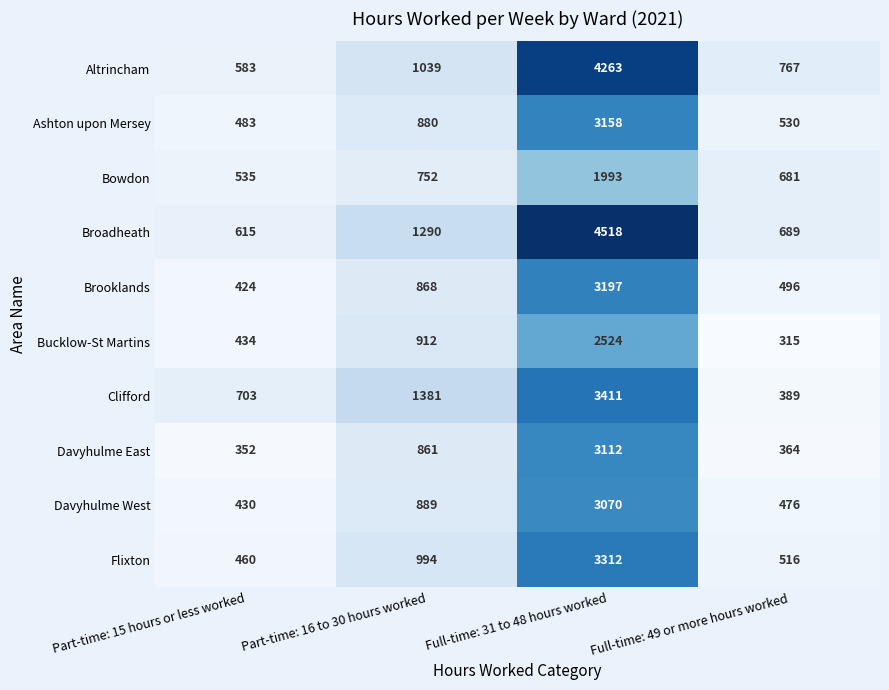

List the series in order of their peak value, lowest first.

Bowdon, Bucklow-St Martins, Davyhulme West, Davyhulme East, Ashton upon Mersey, Brooklands, Flixton, Clifford, Altrincham, Broadheath